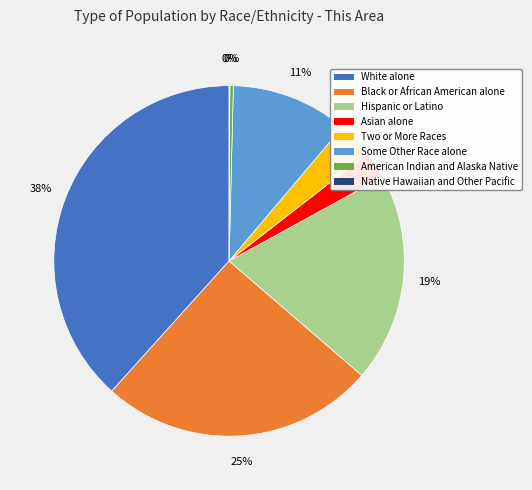

To the nearest percent, what is the average slice percentage?

12%